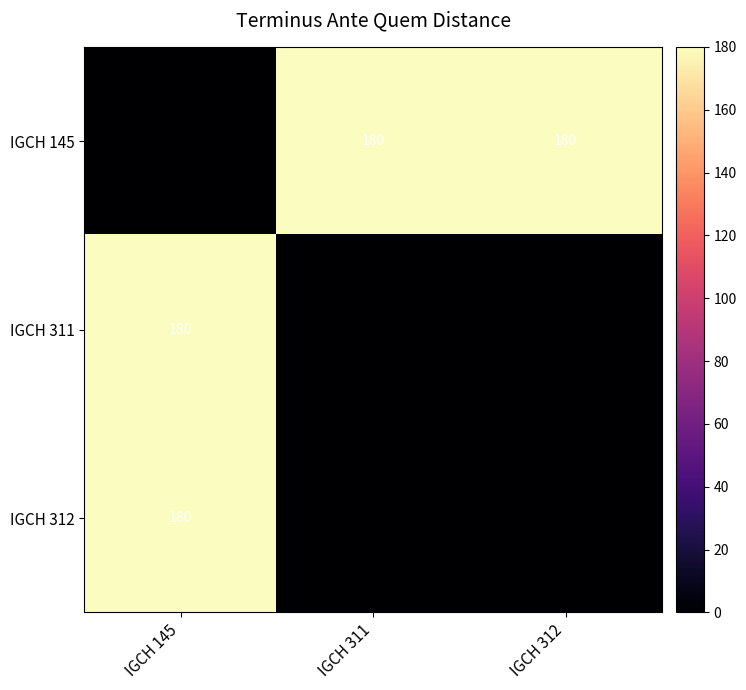

Reading right to left, extract all data points from this chart.

IGCH 145: IGCH 312=180	IGCH 311=180	IGCH 145=0
IGCH 311: IGCH 312=0	IGCH 311=0	IGCH 145=180
IGCH 312: IGCH 312=0	IGCH 311=0	IGCH 145=180